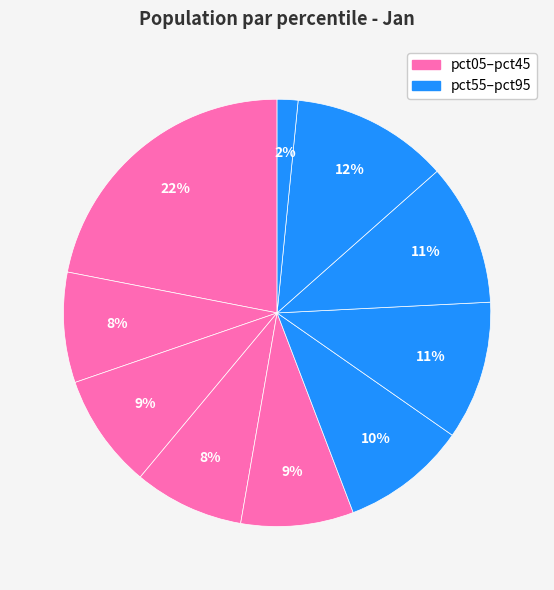

How many slices are in this pie chart?

10